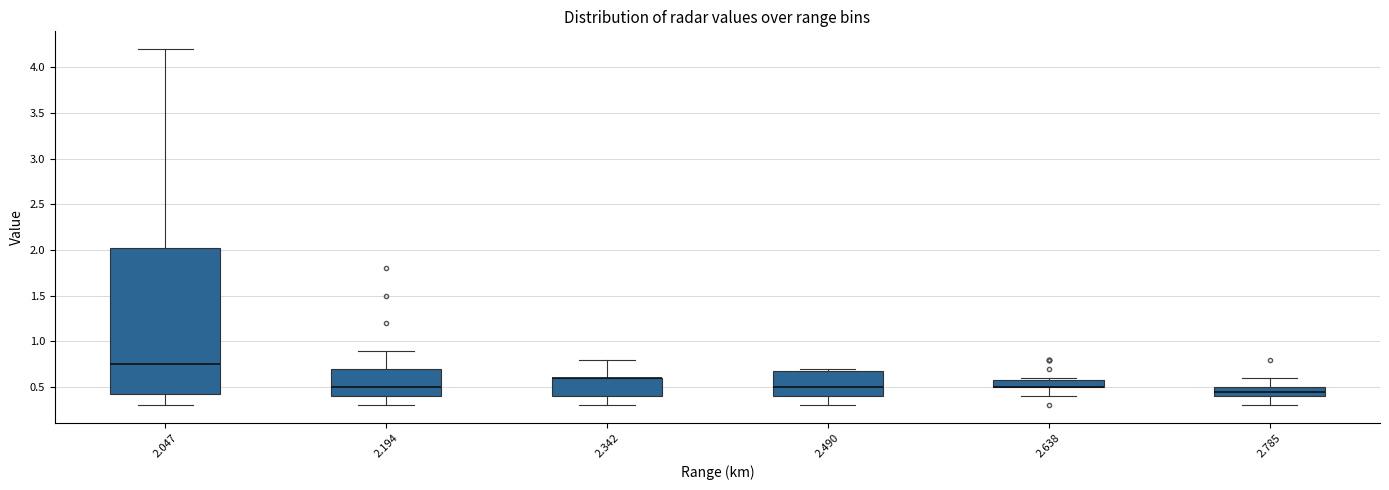

Which box is the tallest, from its lower edge to its upper edge?

2.047